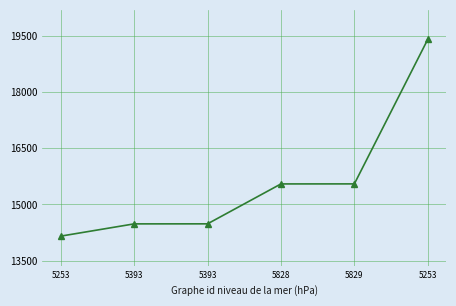

True or false: the data shows 9757 at 5253.

False